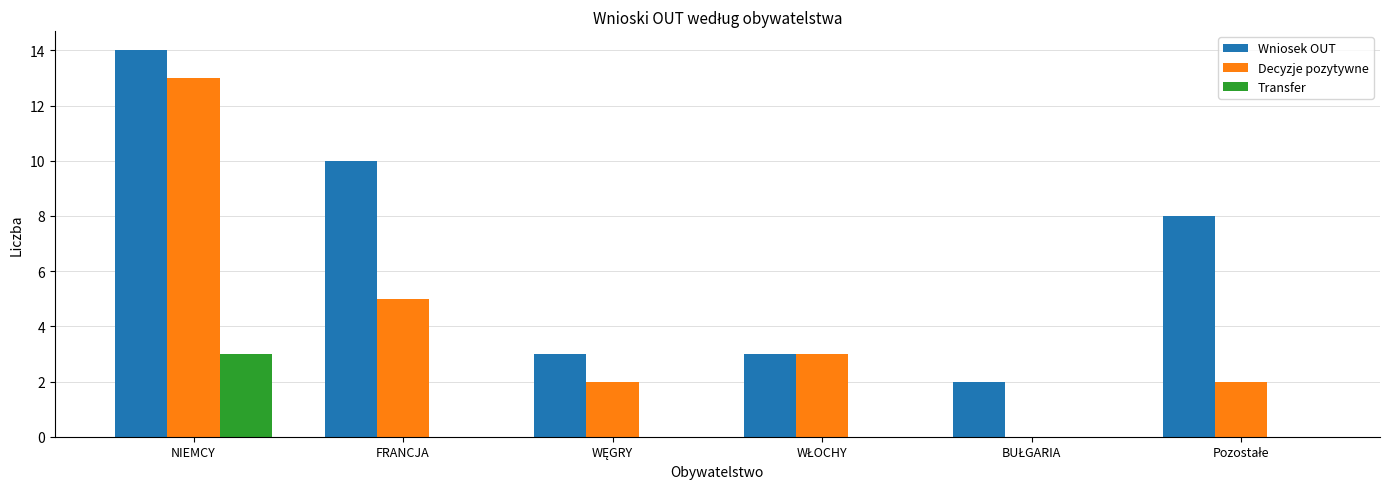

True or false: Decyzje pozytywne has a value of 13 at NIEMCY.

True